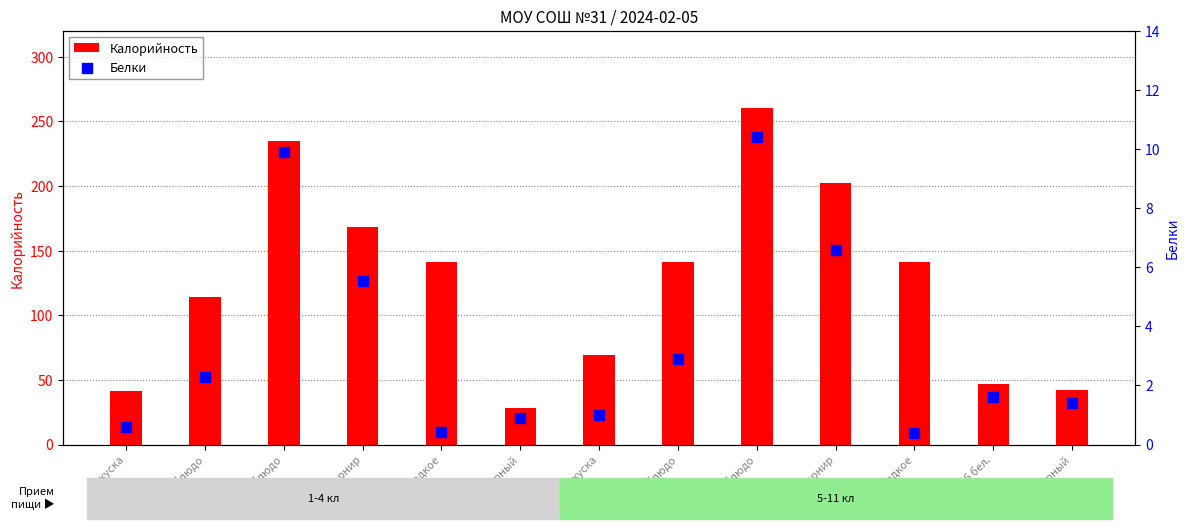

Which series reaches the minimum Y coordinate?

Белки